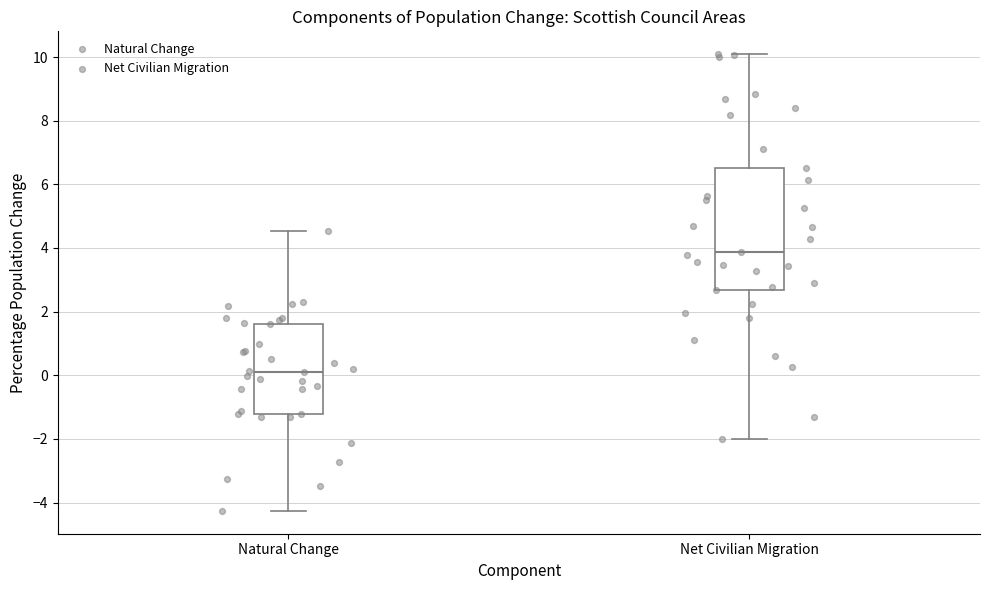

Which box is the tallest, from its lower edge to its upper edge?

Net Civilian Migration